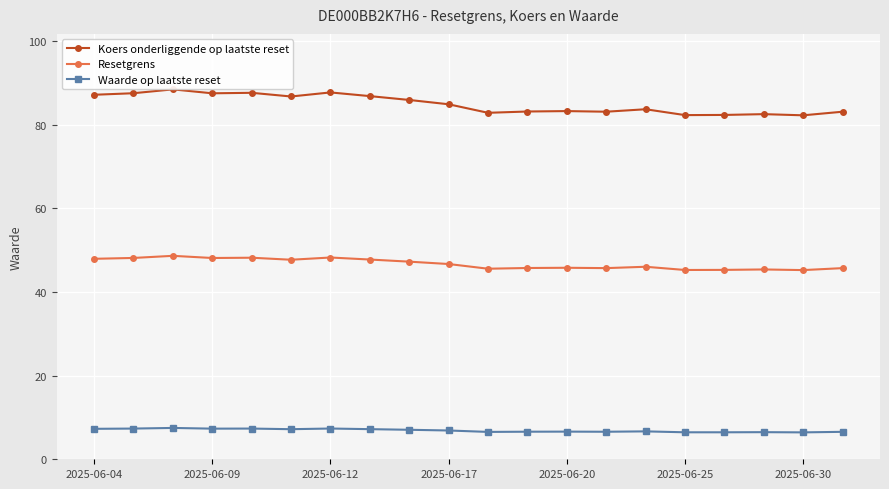

What value does the Resetgrens series have at 2025-06-30?

45.2